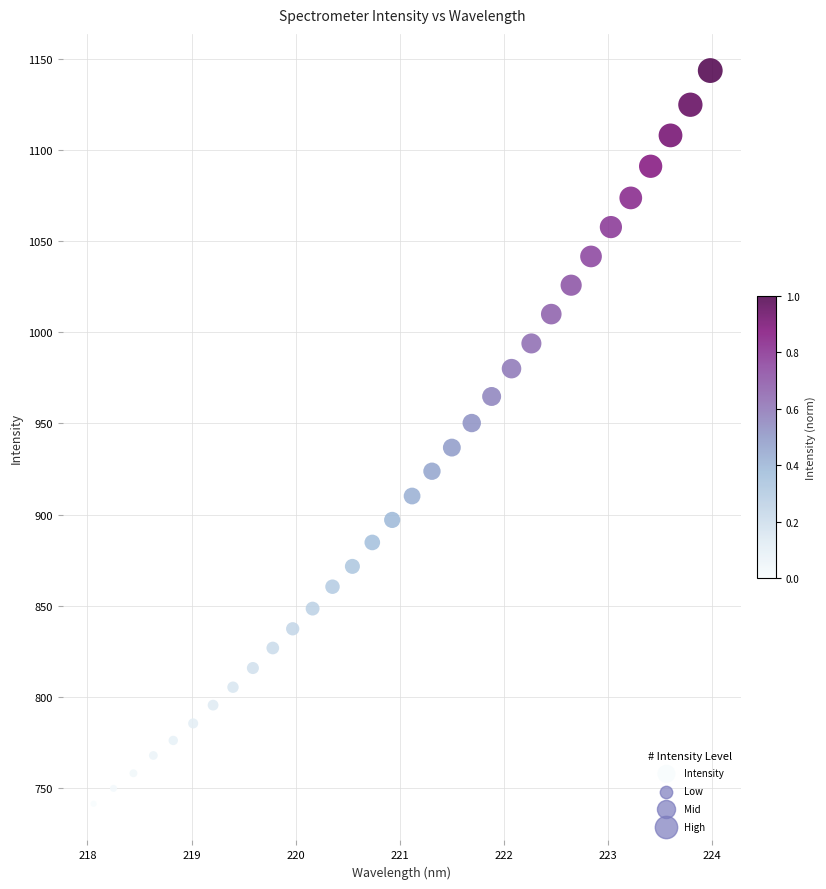

What is the range of Y values (max minus min)?

402.3